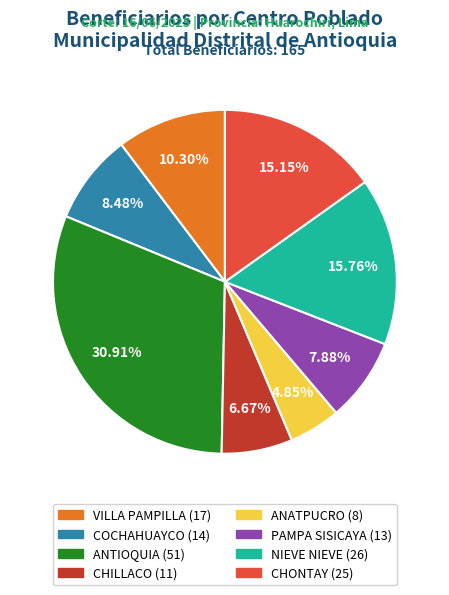

Between ANTIOQUIA and NIEVE NIEVE, which is larger?

ANTIOQUIA